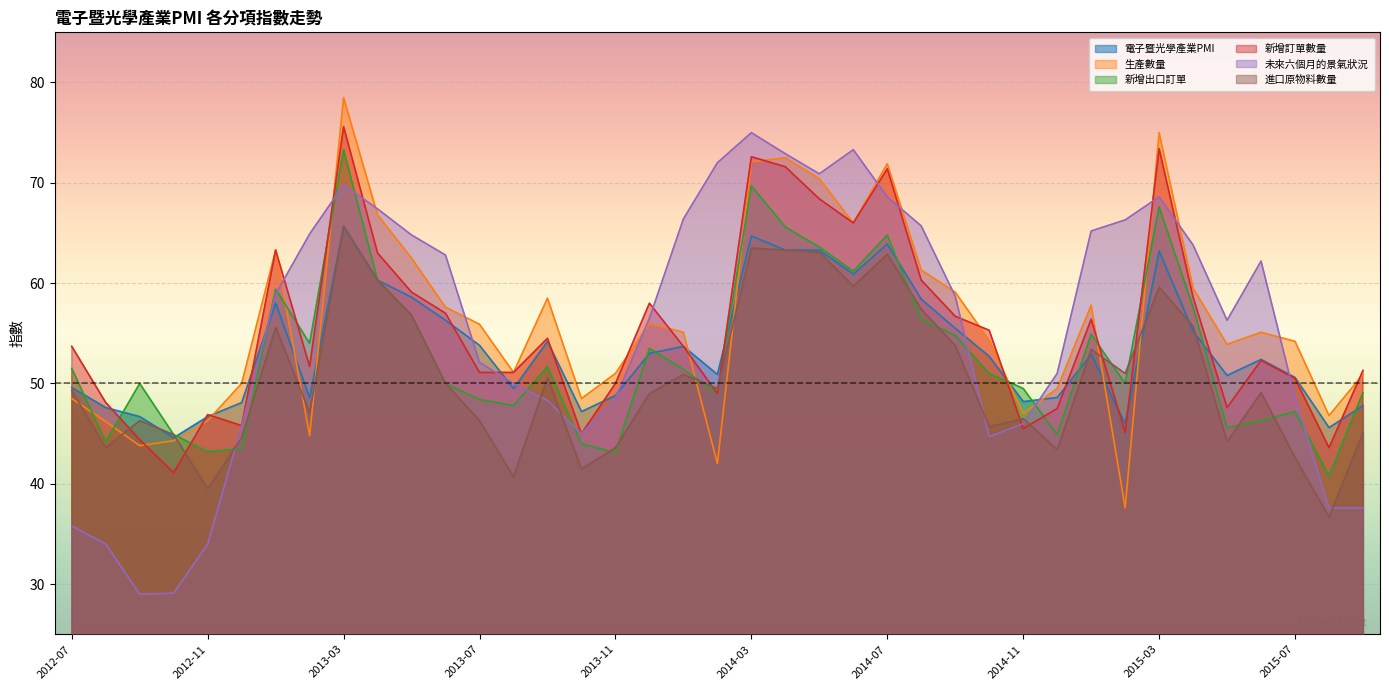

What is the total value across all series at 2013-01?

358.5